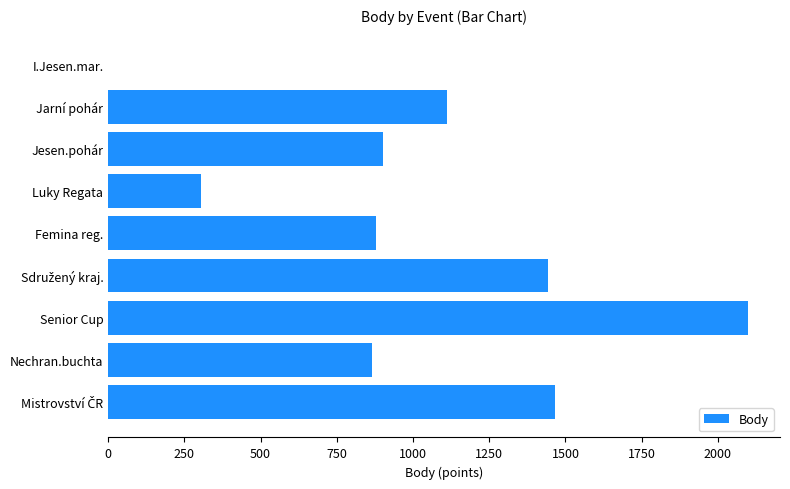

What value does the data have at Femina reg., to the nearest 50?

900